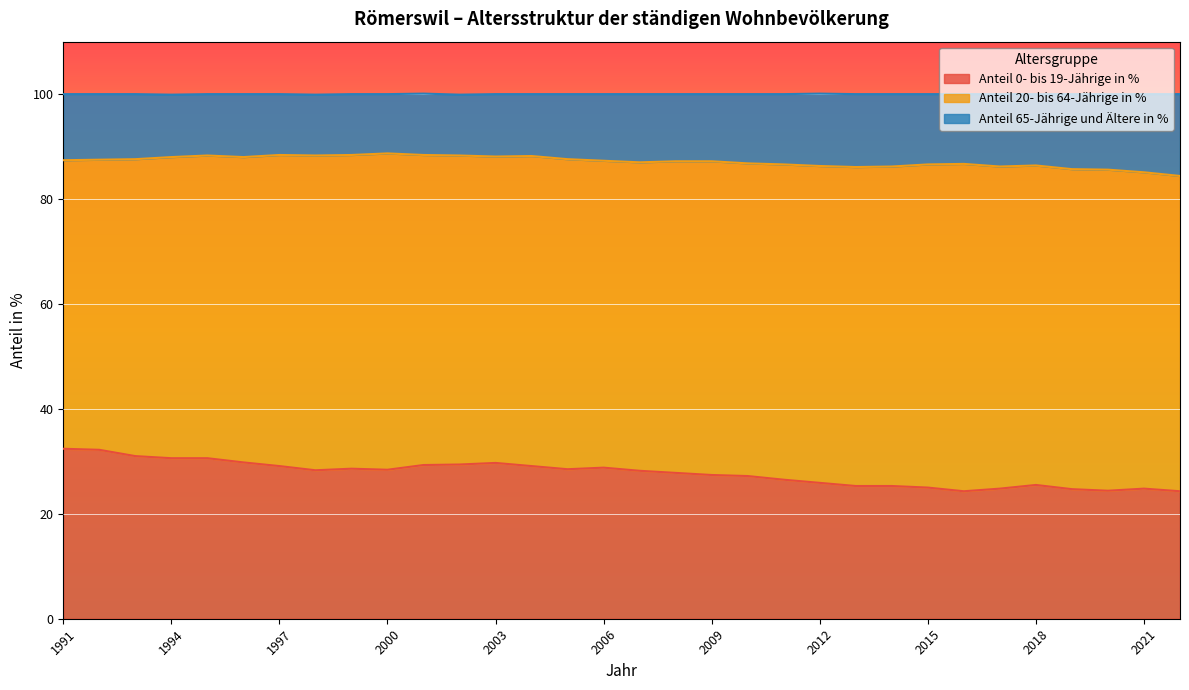

True or false: Anteil 0- bis 19-Jährige in % has a value of 42.4 at 1997.

False